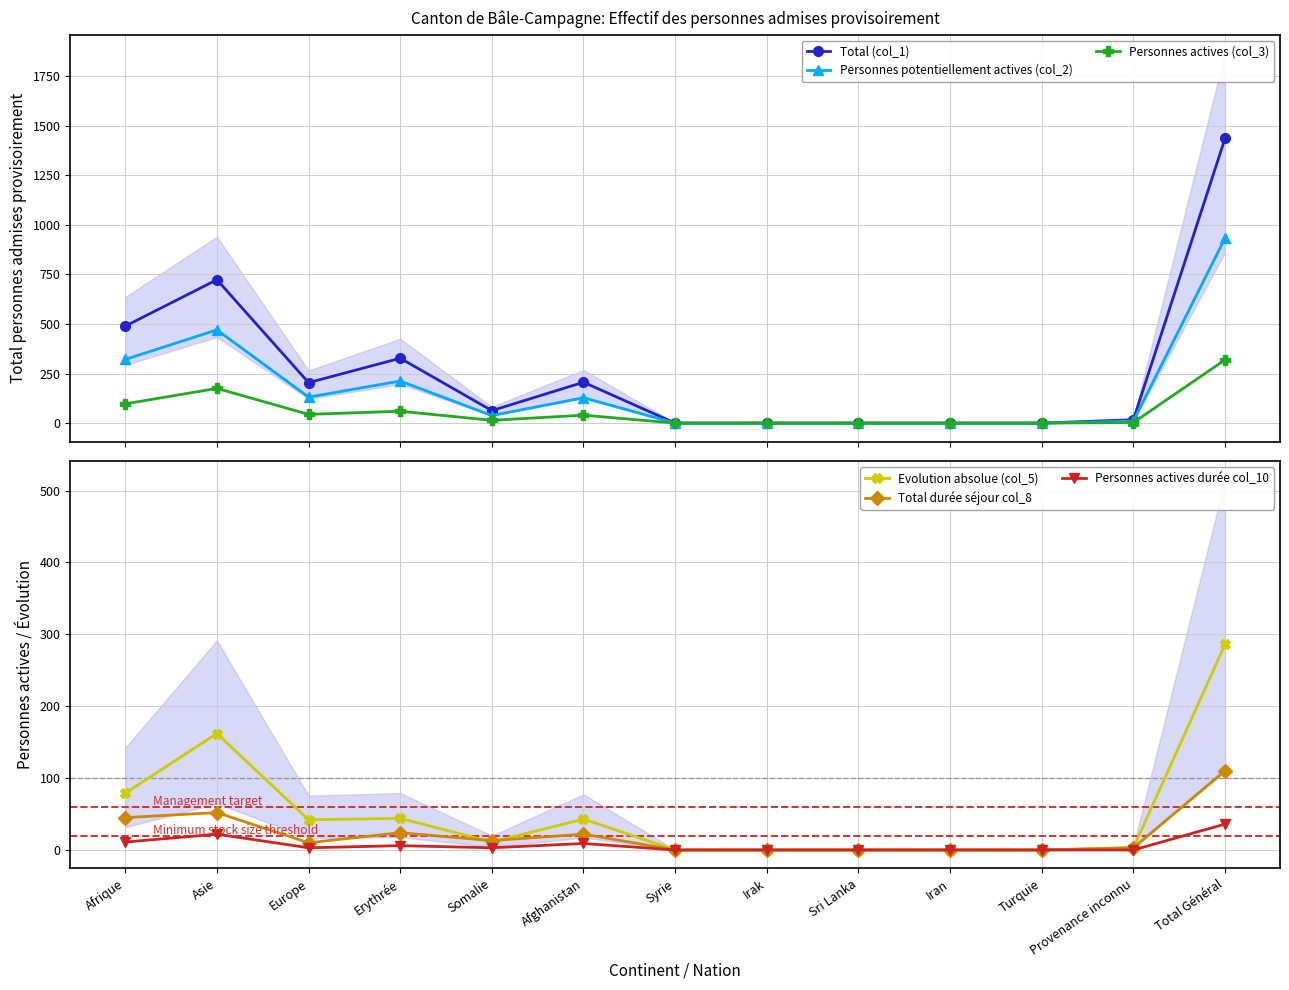

True or false: Personnes actives durée col_10 has a value of 9 at Afghanistan.

True